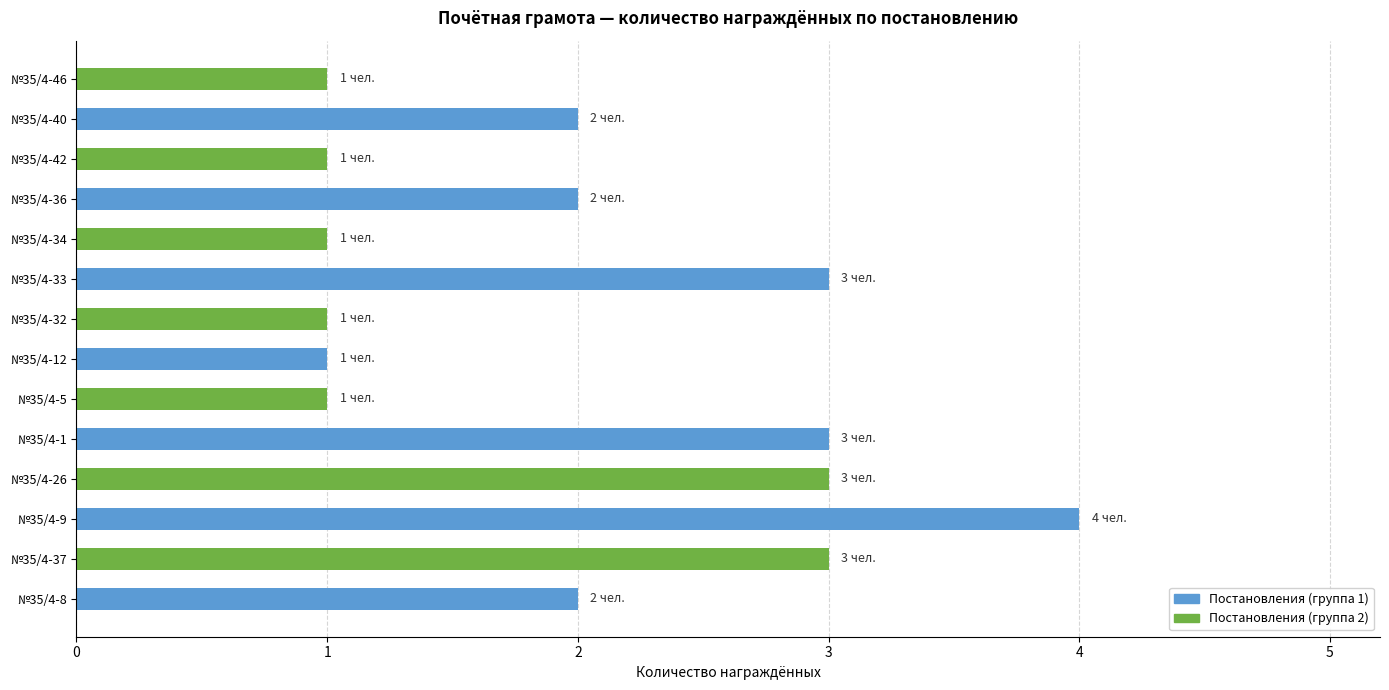

How many distinct data groups are displayed?

1